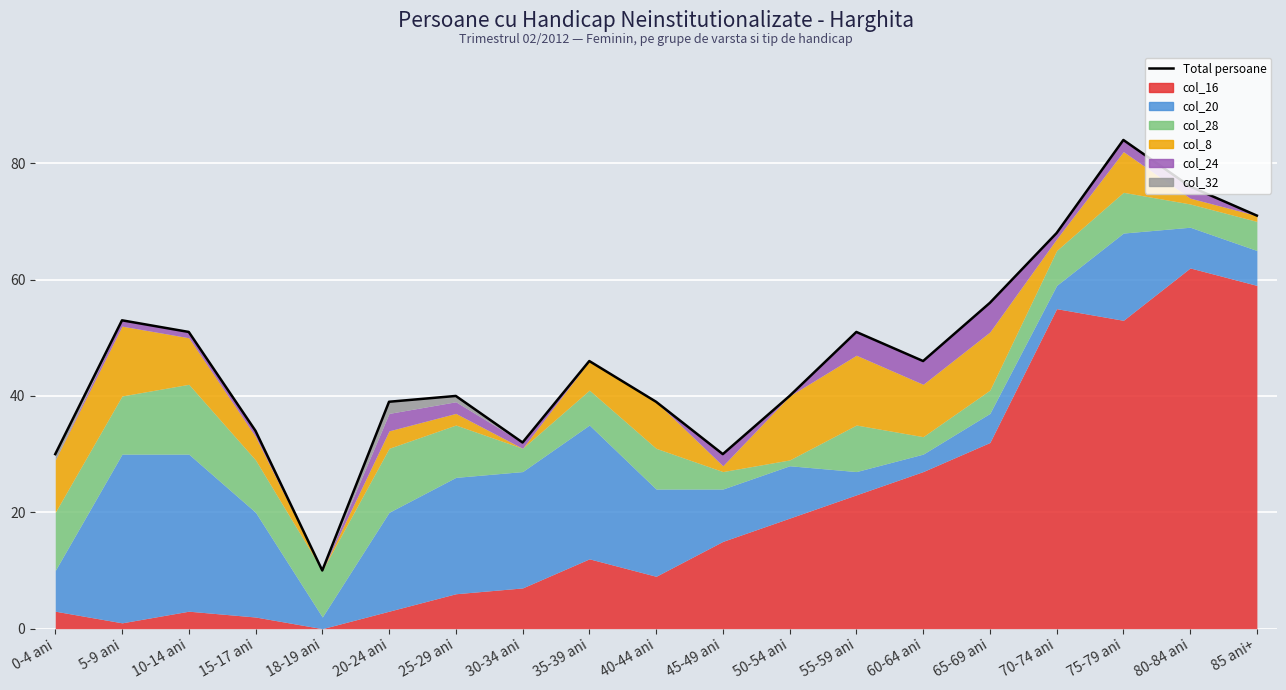

Reading left to right, extract all data points from this chart.

30	53	51	34	10	39	40	32	46	39	30	40	51	46	56	68	84	76	71